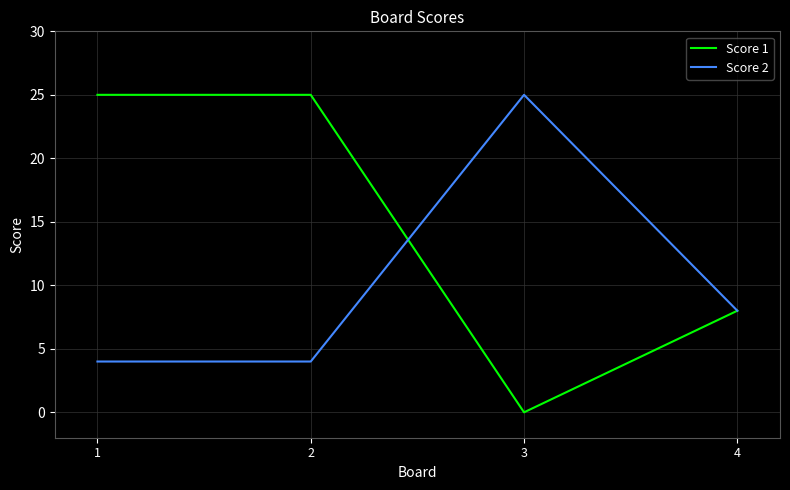

Reading left to right, transcribe all the data shown in this chart.

Score 1: 25	25	0	8
Score 2: 4	4	25	8